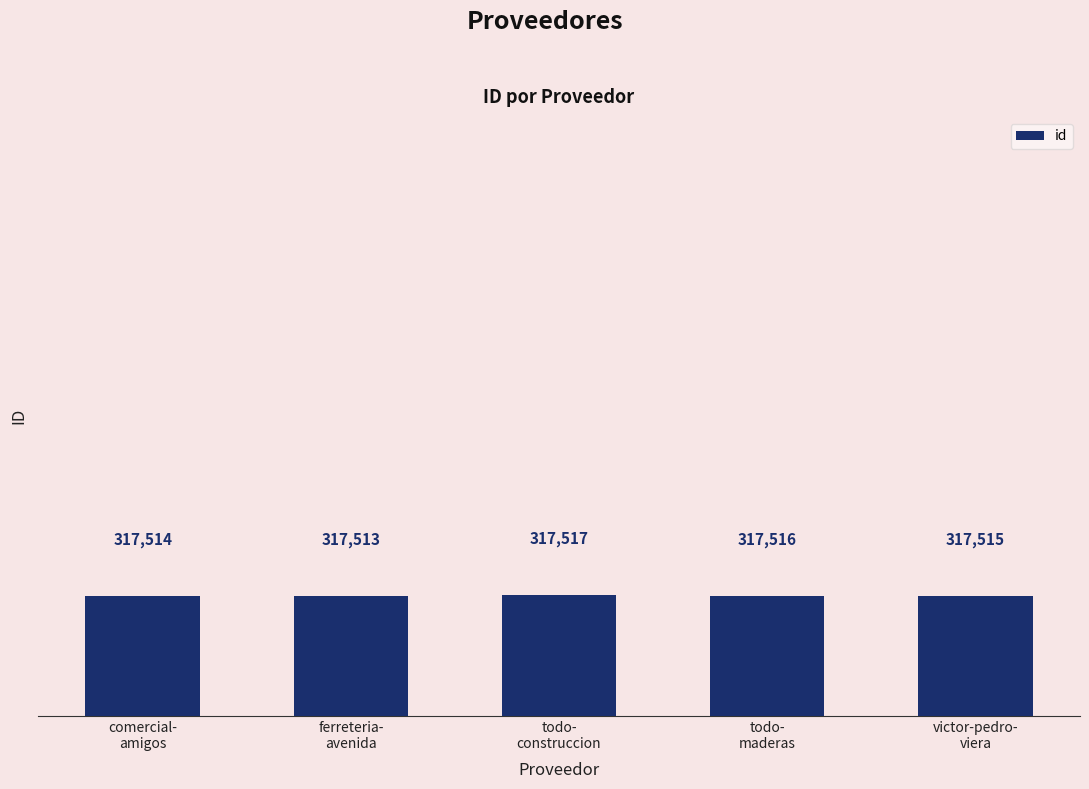

Rank the categories by value from highest to lowest.

todo-
construccion, todo-
maderas, victor-pedro-
viera, comercial-
amigos, ferreteria-
avenida